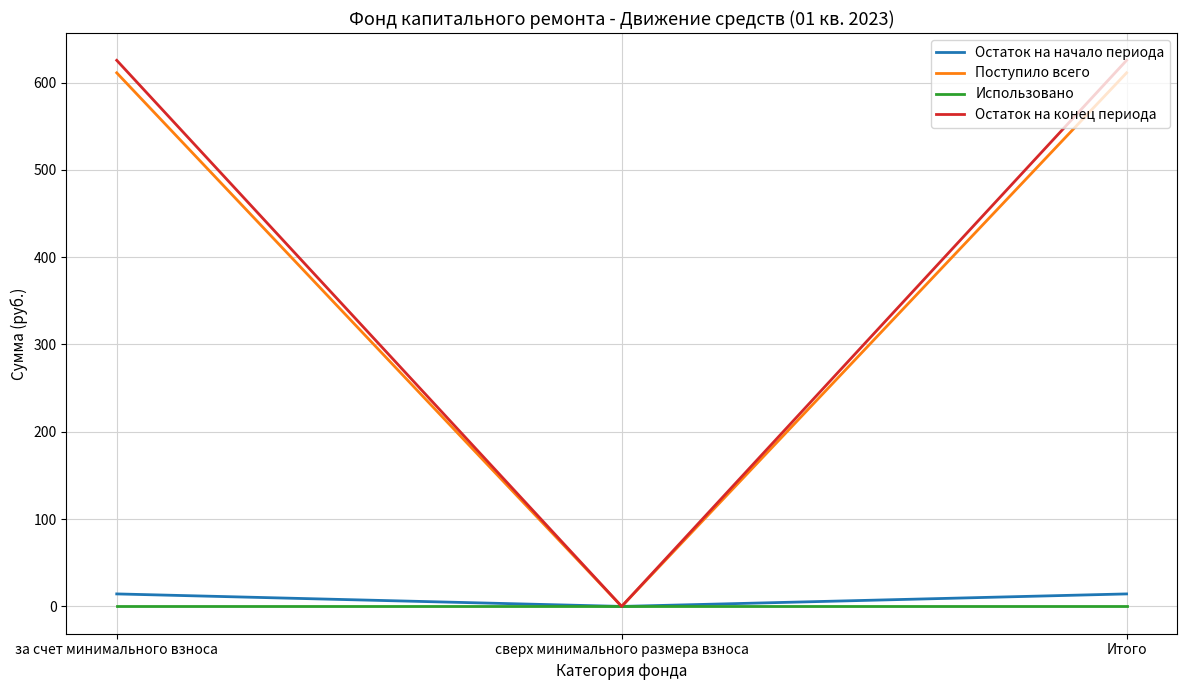

What position from the left is за счет минимального взноса?

1